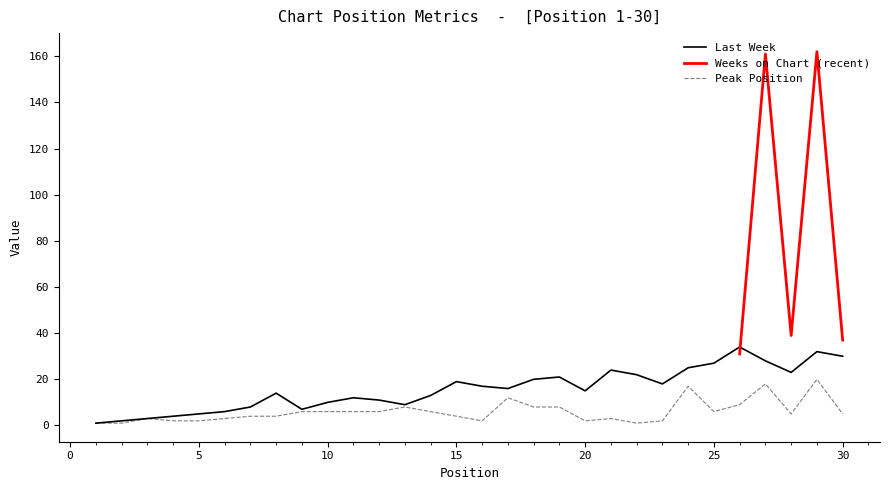

At which label does Peak Position reach its minimum?

1